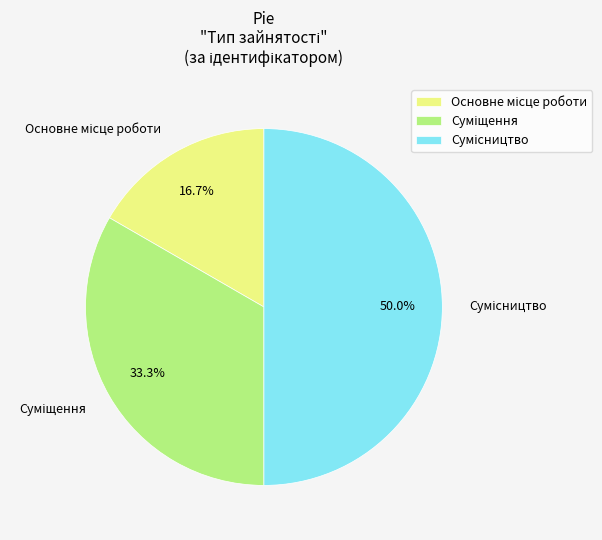

How many segments does this pie chart have?

3